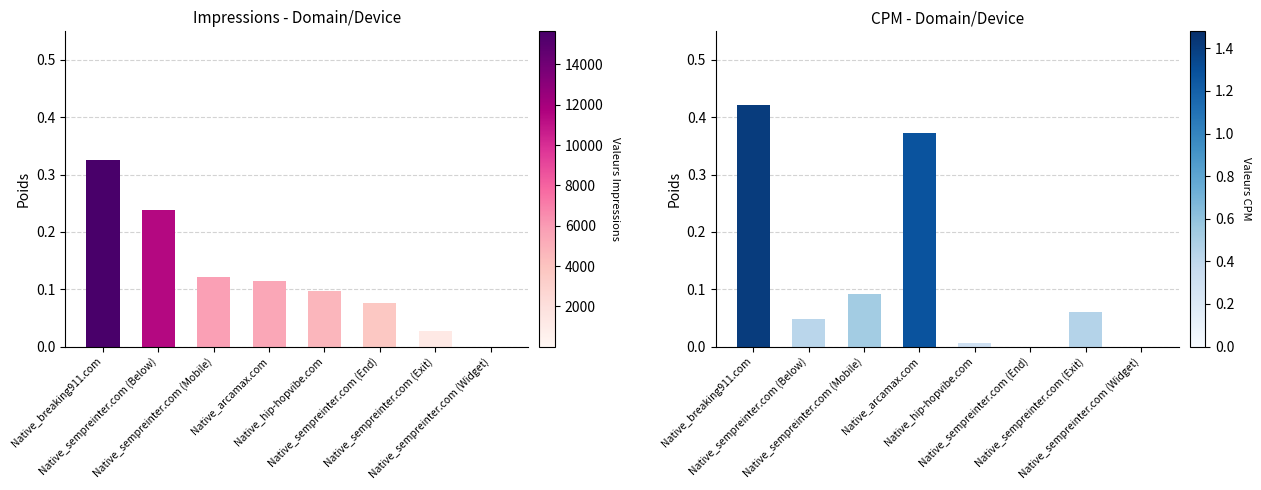

What is the sum of all Impressions values?

1.0